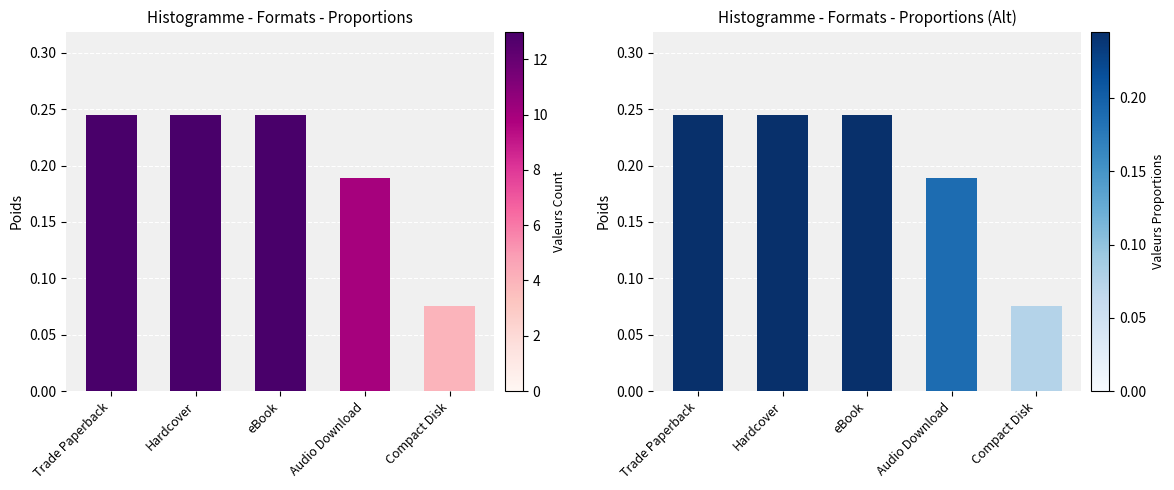

What is the maximum value shown in the chart?

0.2